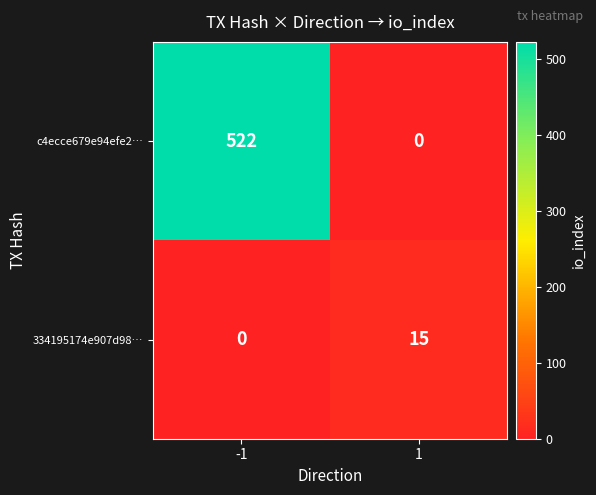

Reading right to left, list all the values displayed in this chart.

c4ecce679e94efe2…: 1=0	-1=522
334195174e907d98…: 1=15	-1=0